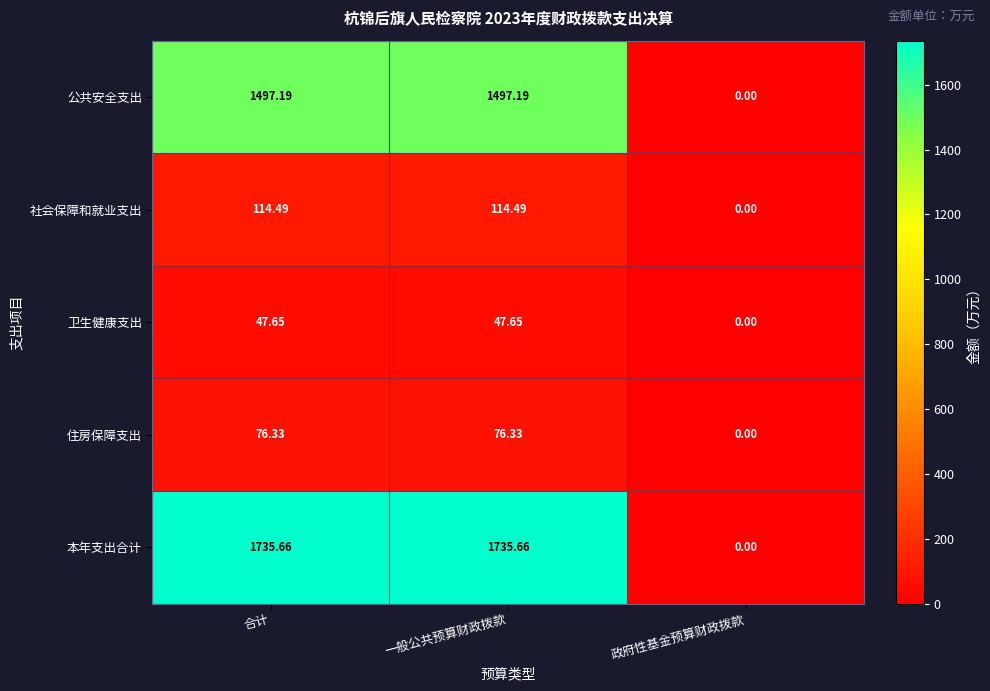

List the series in order of their peak value, highest first.

本年支出合计, 公共安全支出, 社会保障和就业支出, 住房保障支出, 卫生健康支出